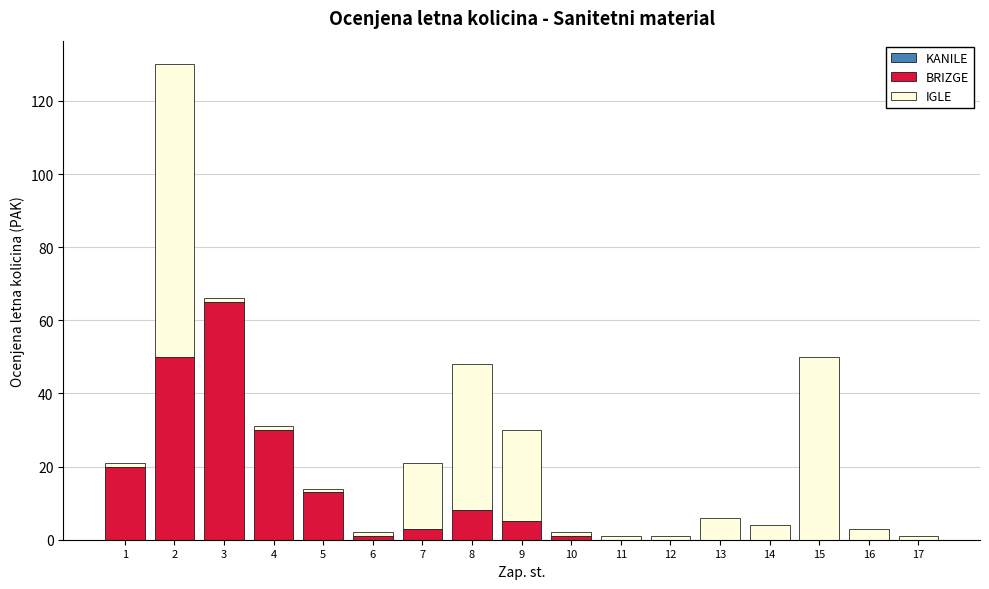

What is the maximum value for BRIZGE?

65